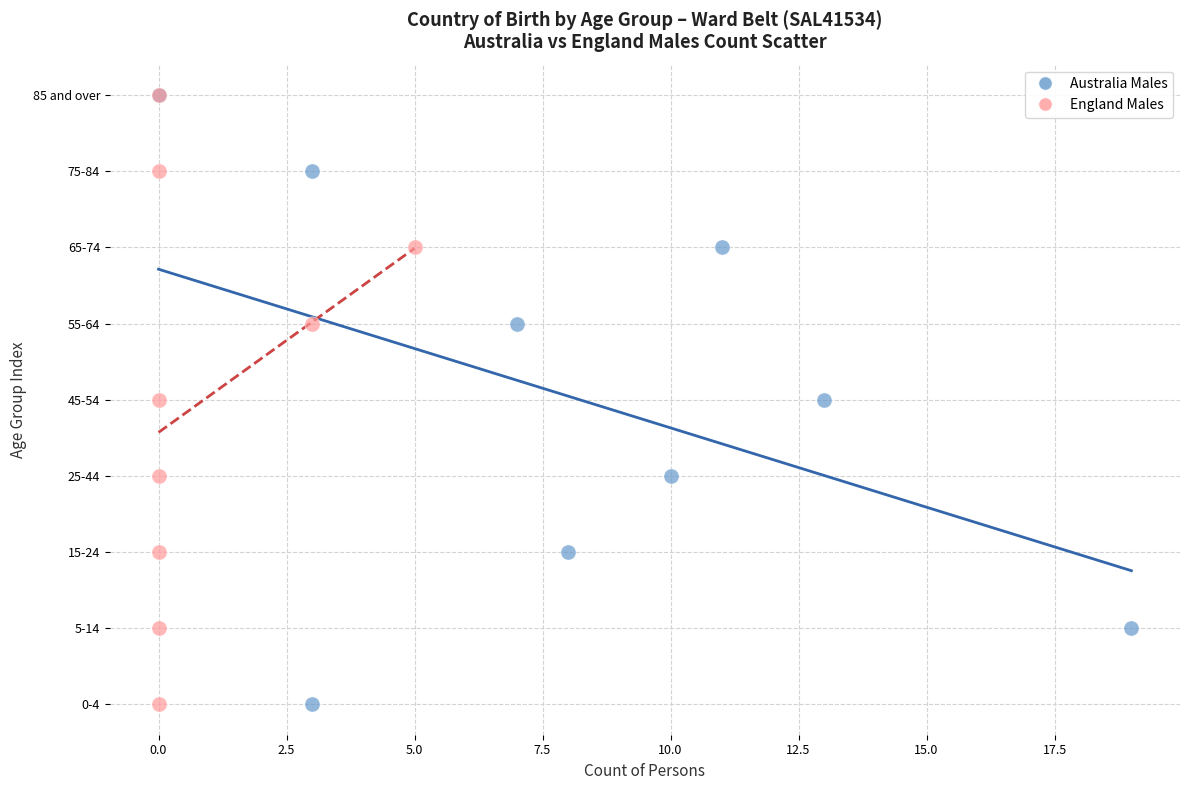

What are all the series names shown in the legend?

Australia Males, England Males